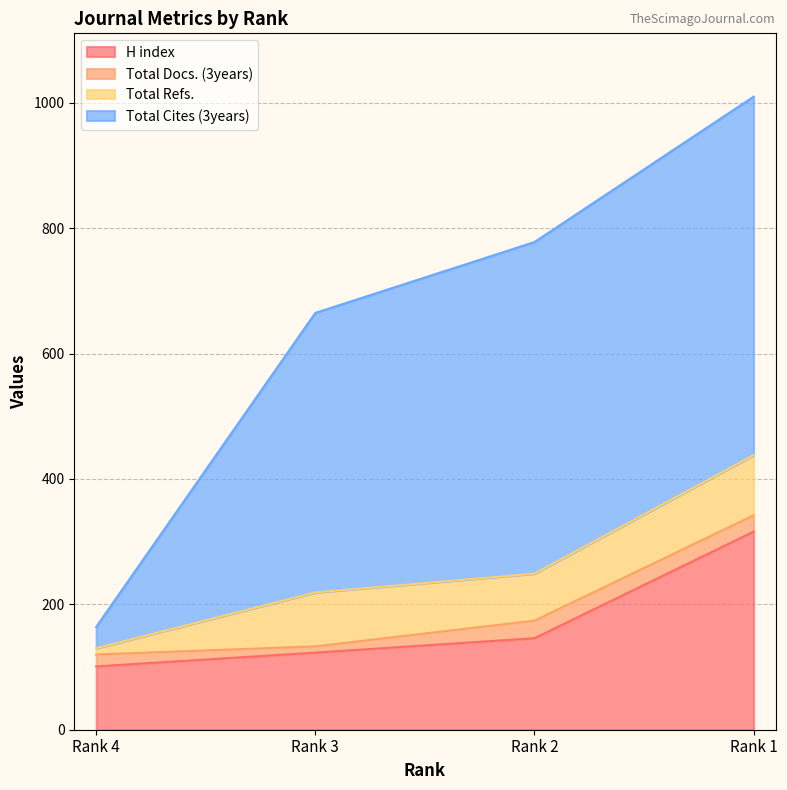

List the series in order of their peak value, highest first.

Total Cites (3years), H index, Total Refs., Total Docs. (3years)